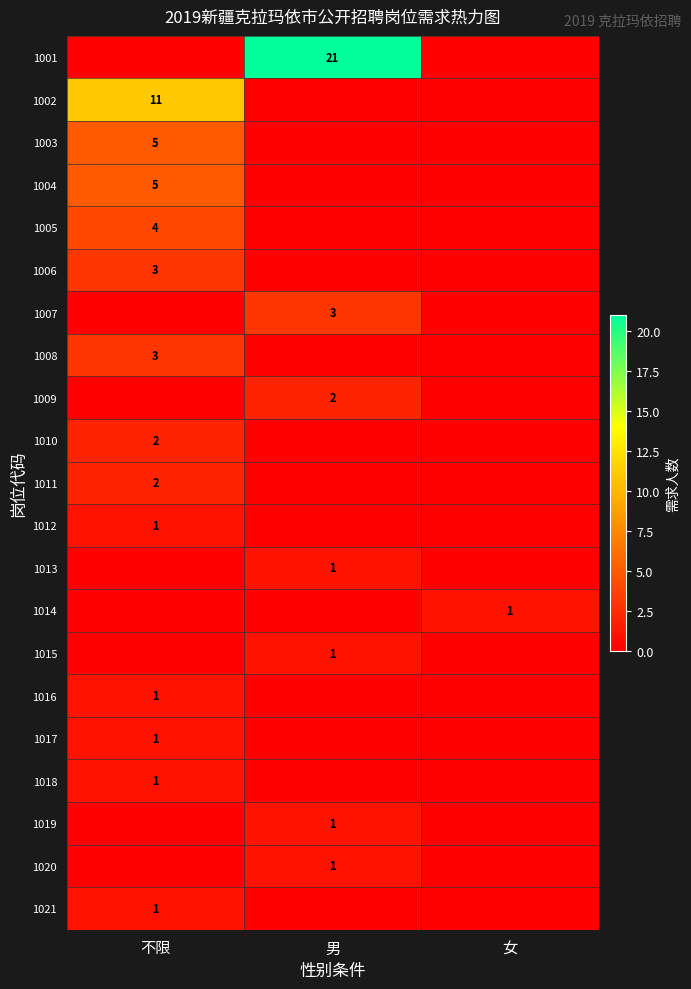

True or false: 1015 has a value of 1 at 男.

True